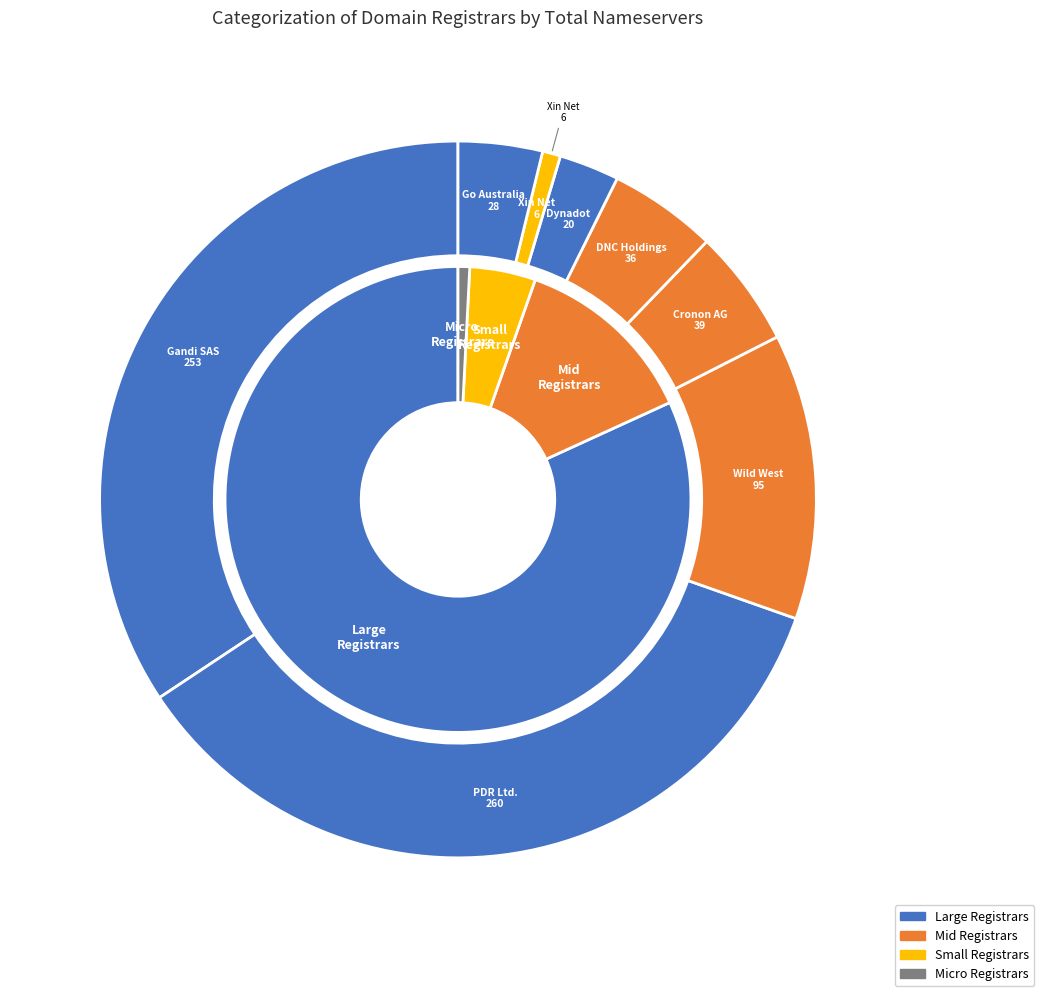

Which slice is the smallest?

Xin Net Technology Corporation